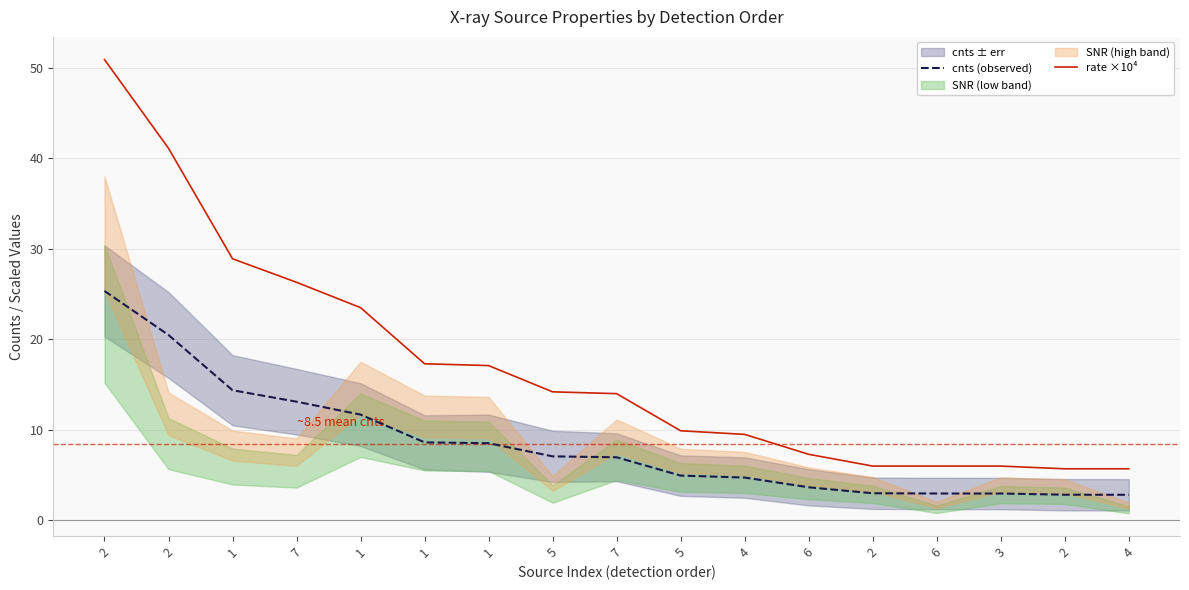

What is the minimum value shown in the chart?

2.8